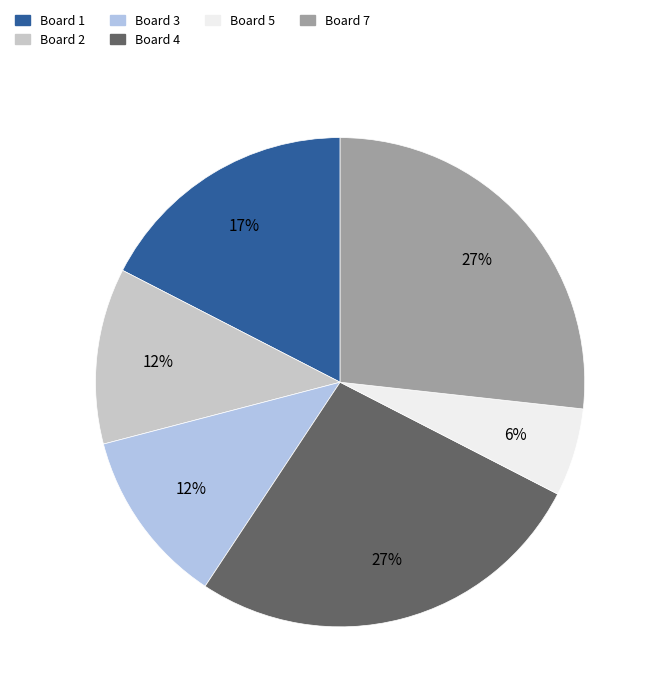

To the nearest percent, what is the difference between the largest and smallest slice percentages?

21%